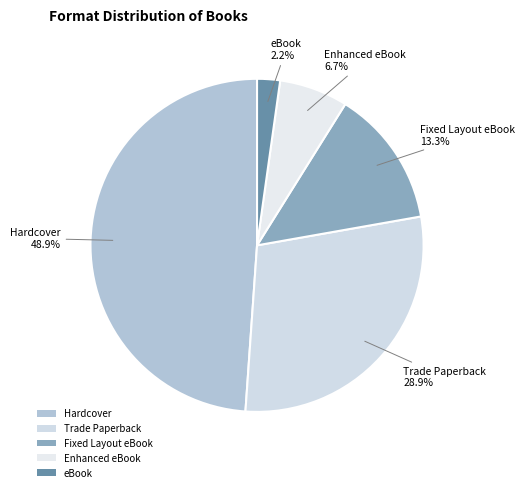

To the nearest percent, what is the combined percentage of Hardcover and Fixed Layout eBook?

62%